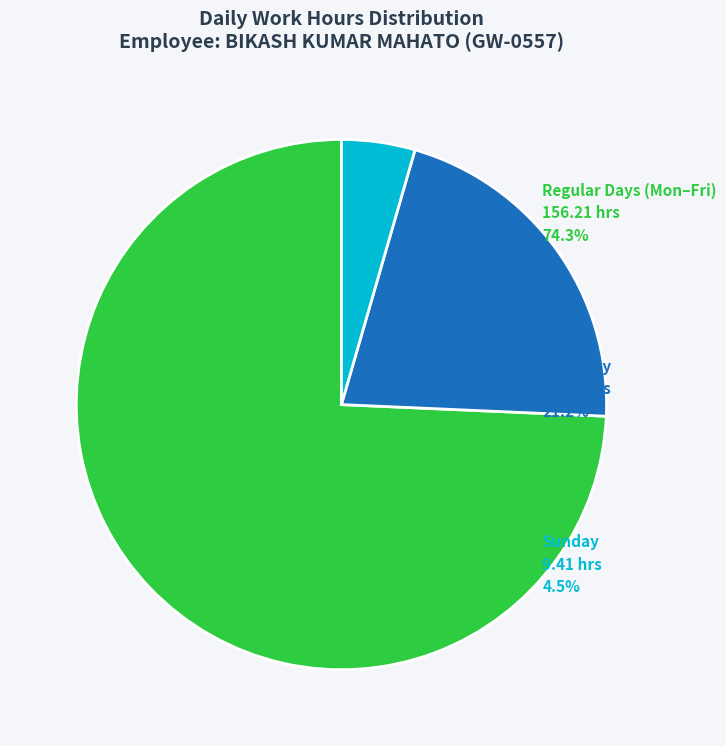

Is there a majority slice in this chart?

Yes